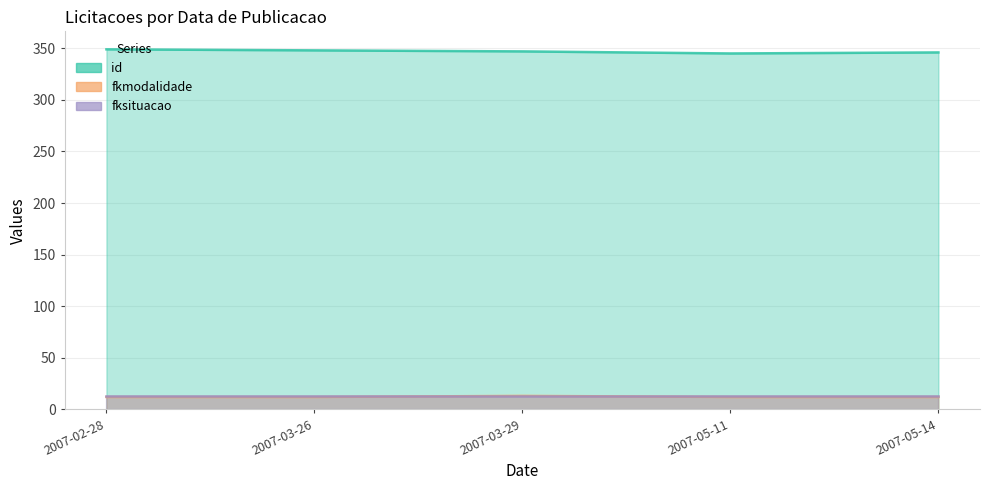

What is the spread (max minus min) of values at 2007-05-14?

334